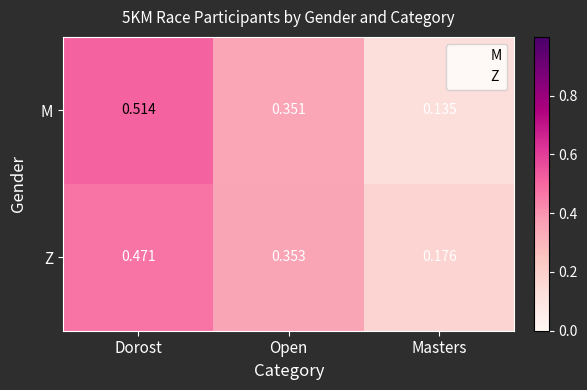

Rank the categories by M value from lowest to highest.

Masters, Open, Dorost